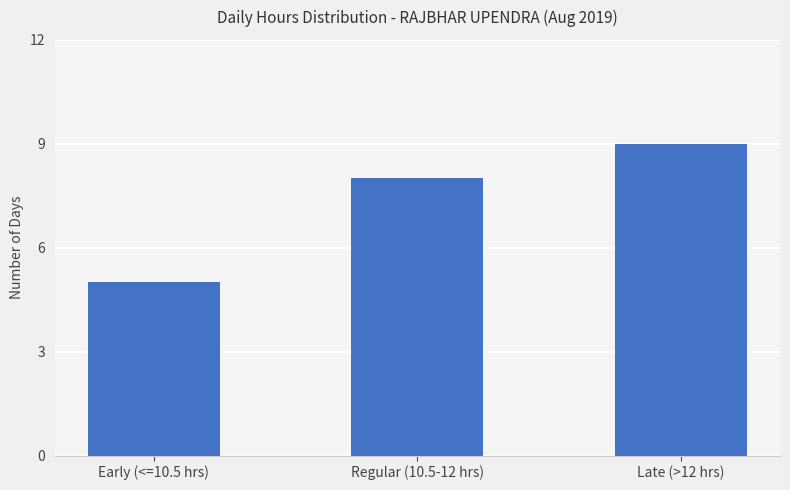

Is it true that the value at Early (<=10.5 hrs) is 5?

True